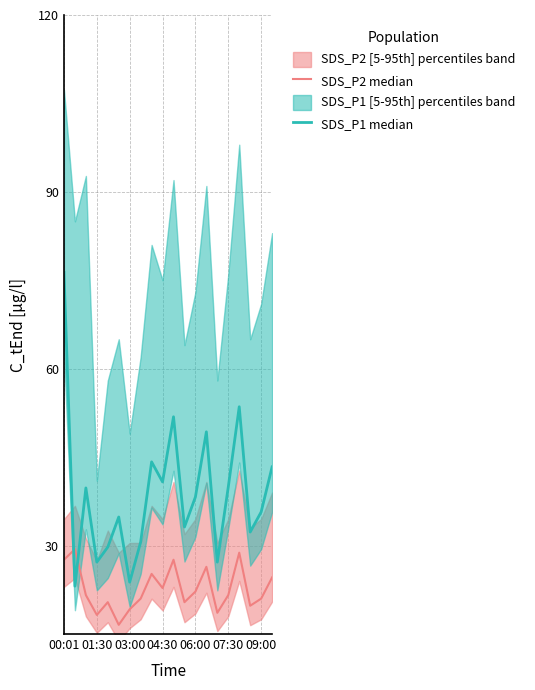

What is the label of the 20th point from the right?

00:01